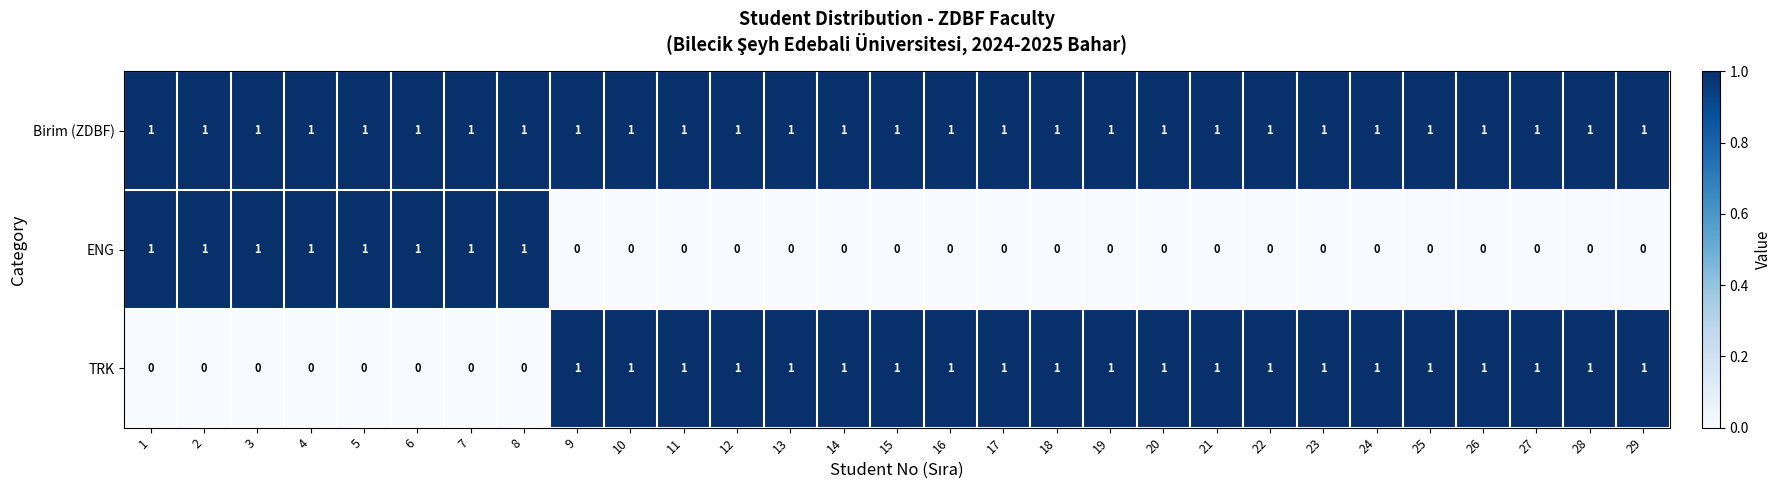

The TRK series shows 0 at 29. True or false?

False